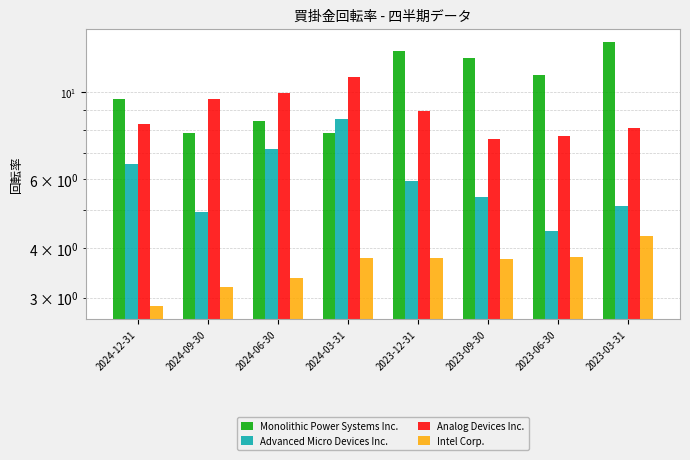

Reading right to left, extract all data points from this chart.

Monolithic Power Systems Inc.: 2023-03-31=13.4	2023-06-30=11.1	2023-09-30=12.2	2023-12-31=12.7	2024-03-31=7.9	2024-06-30=8.5	2024-09-30=7.9	2024-12-31=9.6
Advanced Micro Devices Inc.: 2023-03-31=5.1	2023-06-30=4.4	2023-09-30=5.4	2023-12-31=6.0	2024-03-31=8.6	2024-06-30=7.2	2024-09-30=5.0	2024-12-31=6.6
Analog Devices Inc.: 2023-03-31=8.1	2023-06-30=7.8	2023-09-30=7.6	2023-12-31=9.0	2024-03-31=10.9	2024-06-30=9.9	2024-09-30=9.6	2024-12-31=8.3
Intel Corp.: 2023-03-31=4.3	2023-06-30=3.8	2023-09-30=3.8	2023-12-31=3.8	2024-03-31=3.8	2024-06-30=3.4	2024-09-30=3.2	2024-12-31=2.9